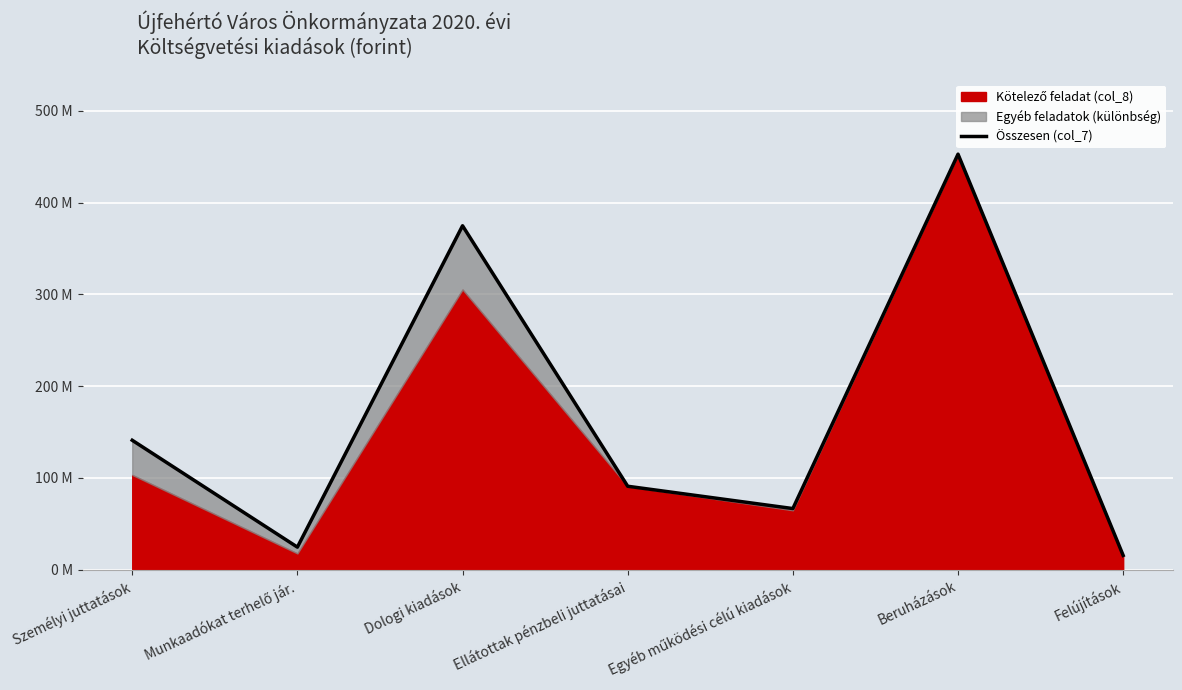

The chart shows a value of 91000000 at Ellátottak pénzbeli juttatásai. True or false?

True